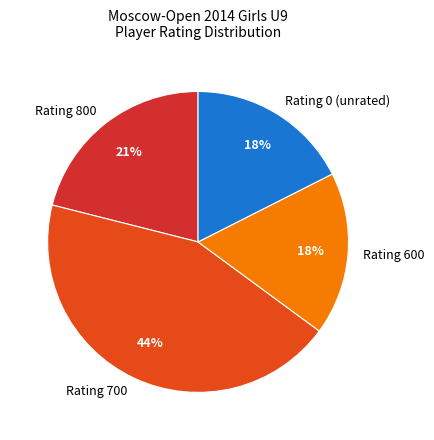

To the nearest percent, what is the average slice percentage?

25%